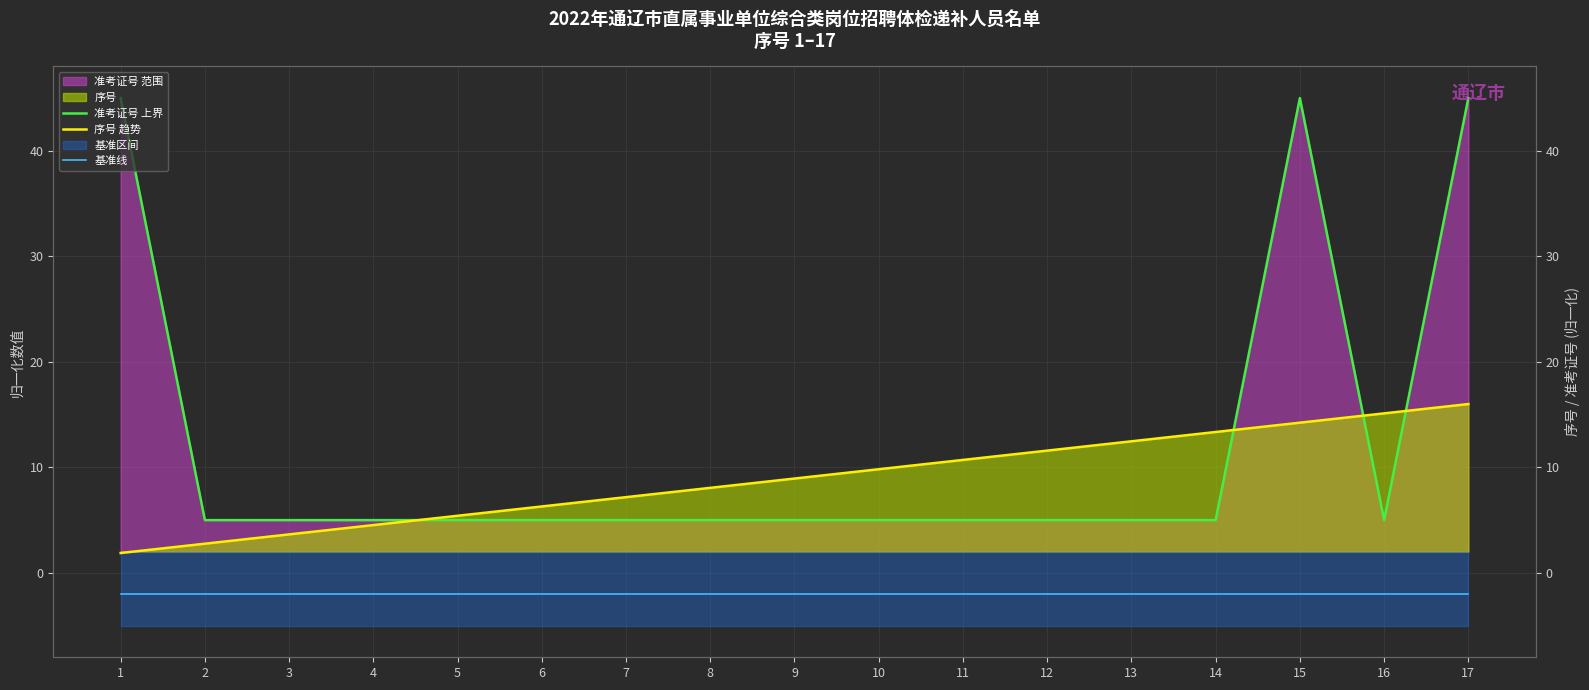

Which series has the largest total across all categories?

准考证号 上界